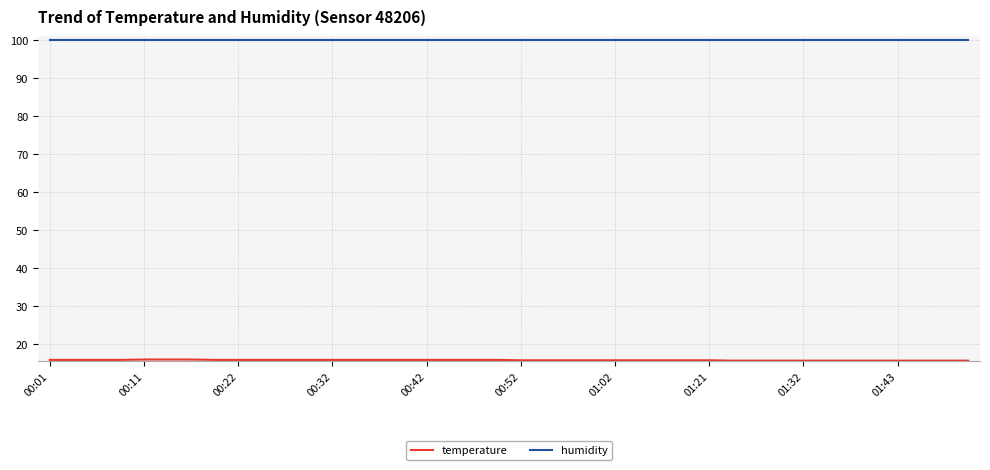

What is the maximum value shown in the chart?

99.9